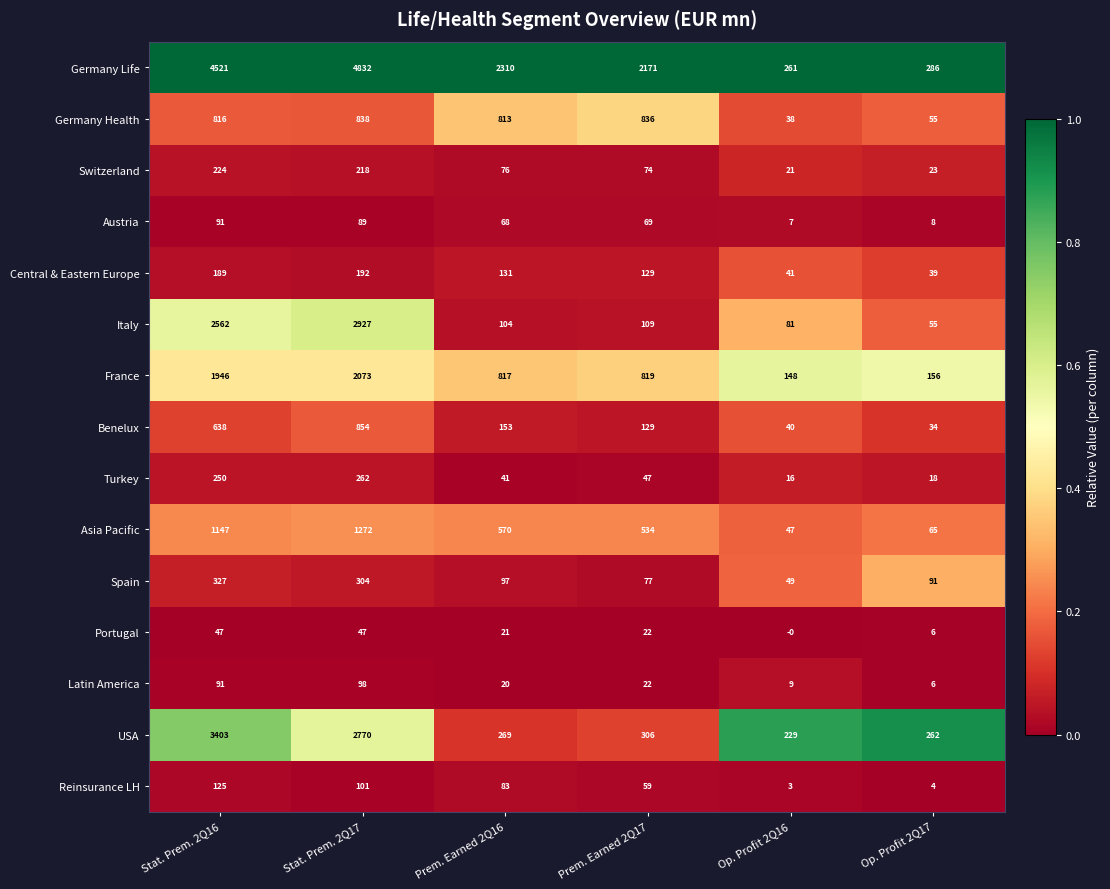

Is it true that Benelux equals 34 at Op. Profit 2Q17?

True